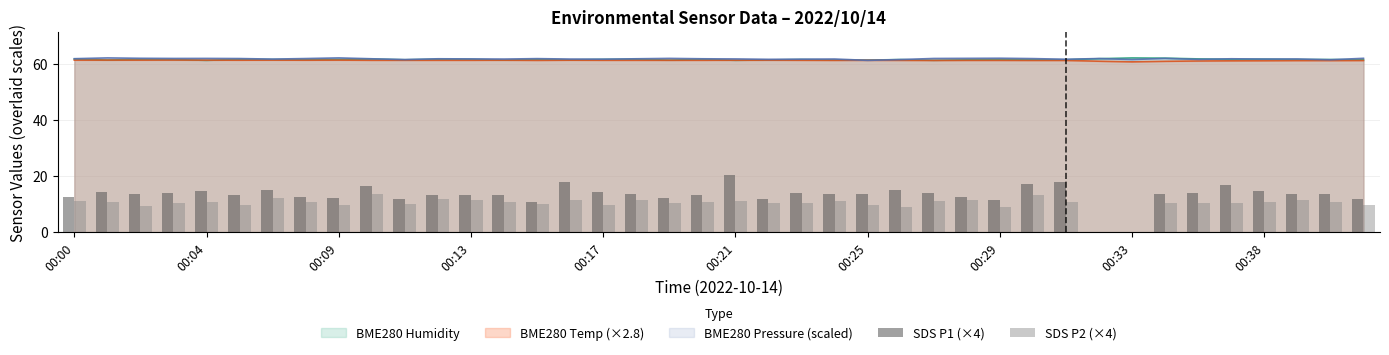

How many groups of bars are there?

40